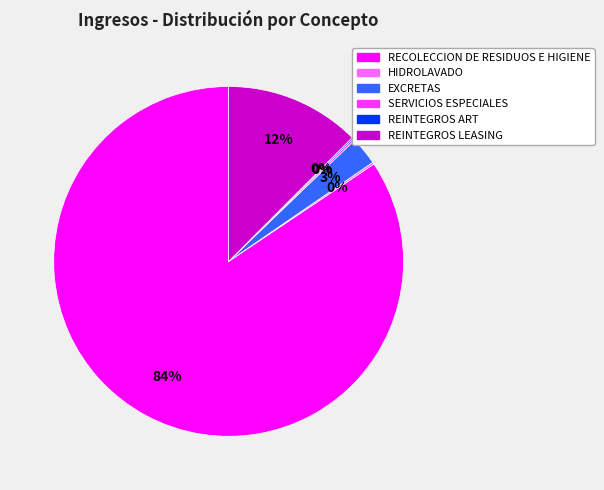

The EXCRETAS slice represents 3% of the pie. True or false?

True